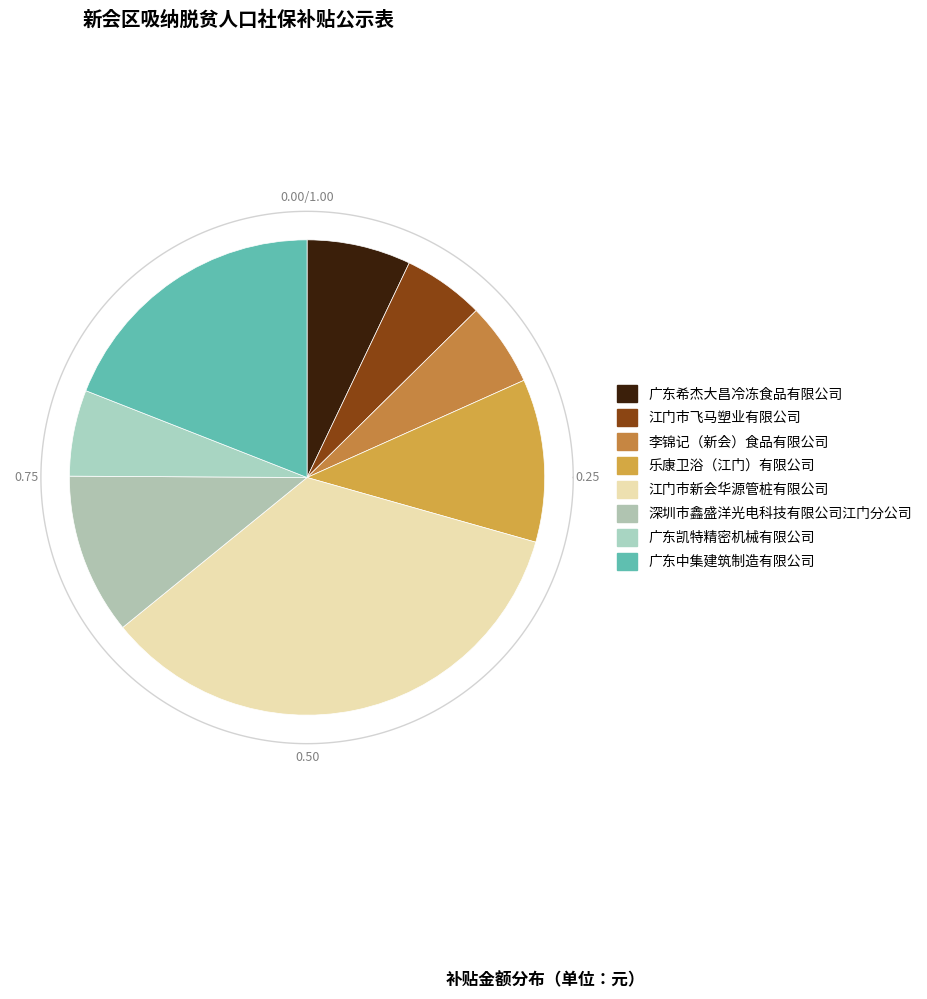

Is the sum of 广东中集建筑制造有限公司 and 广东希杰大昌冷冻食品有限公司 greater than half?

No